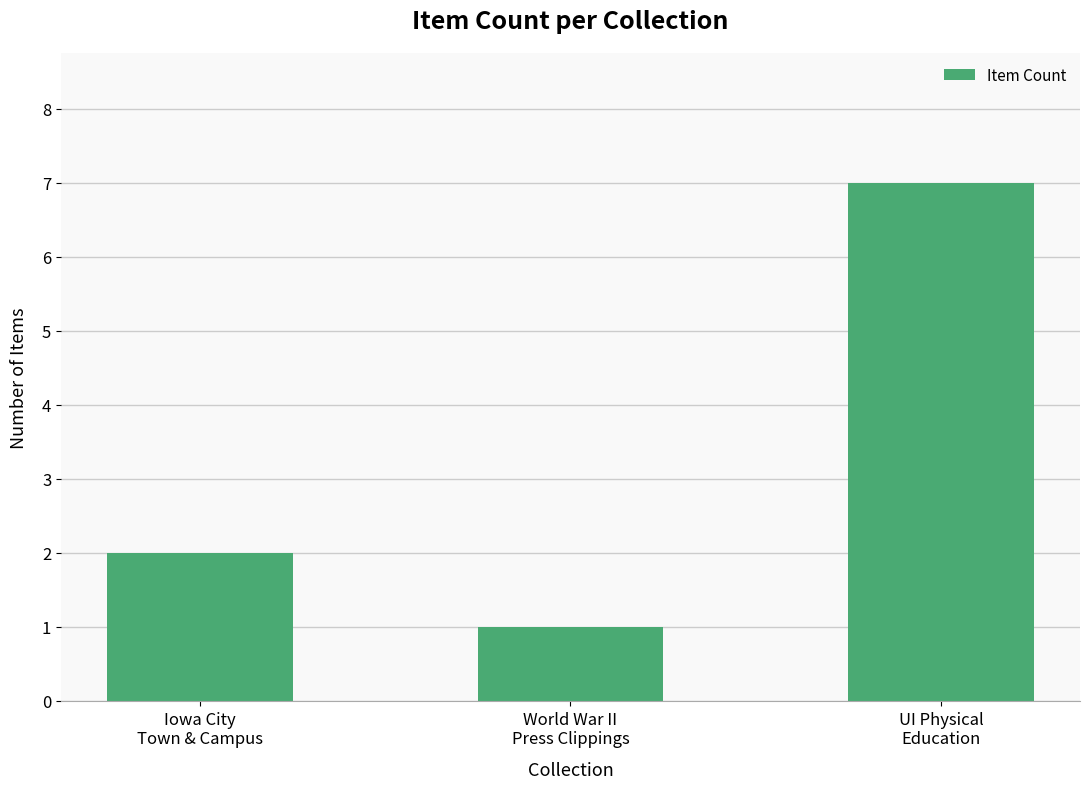

What is the label of the 2nd bar from the left?

World War II
Press Clippings